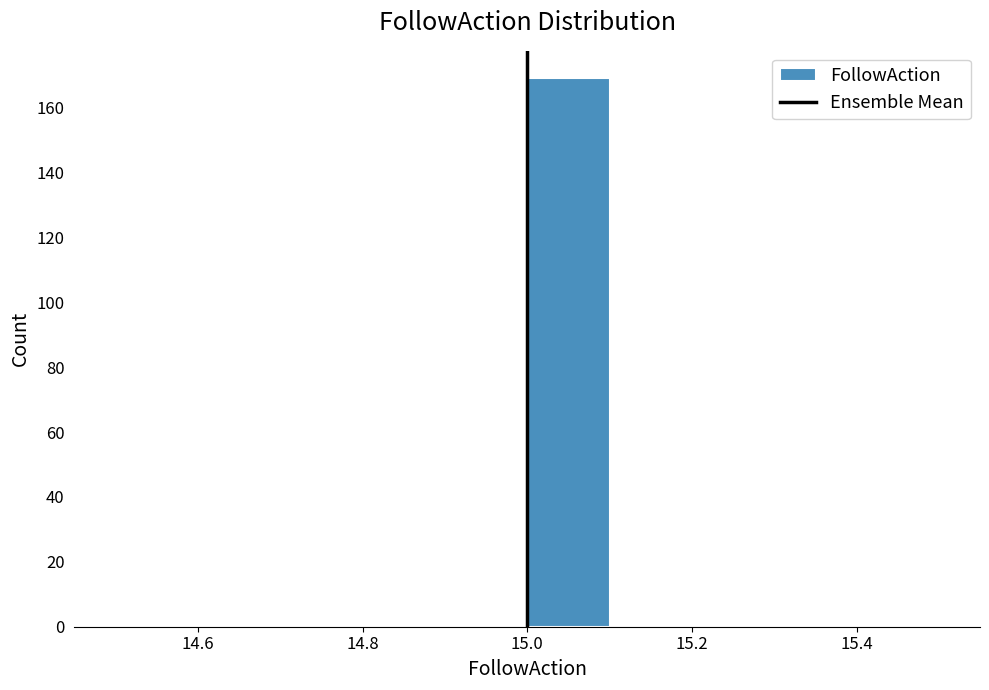

Which range on the x-axis has the tallest bar?

15.0 to 15.1